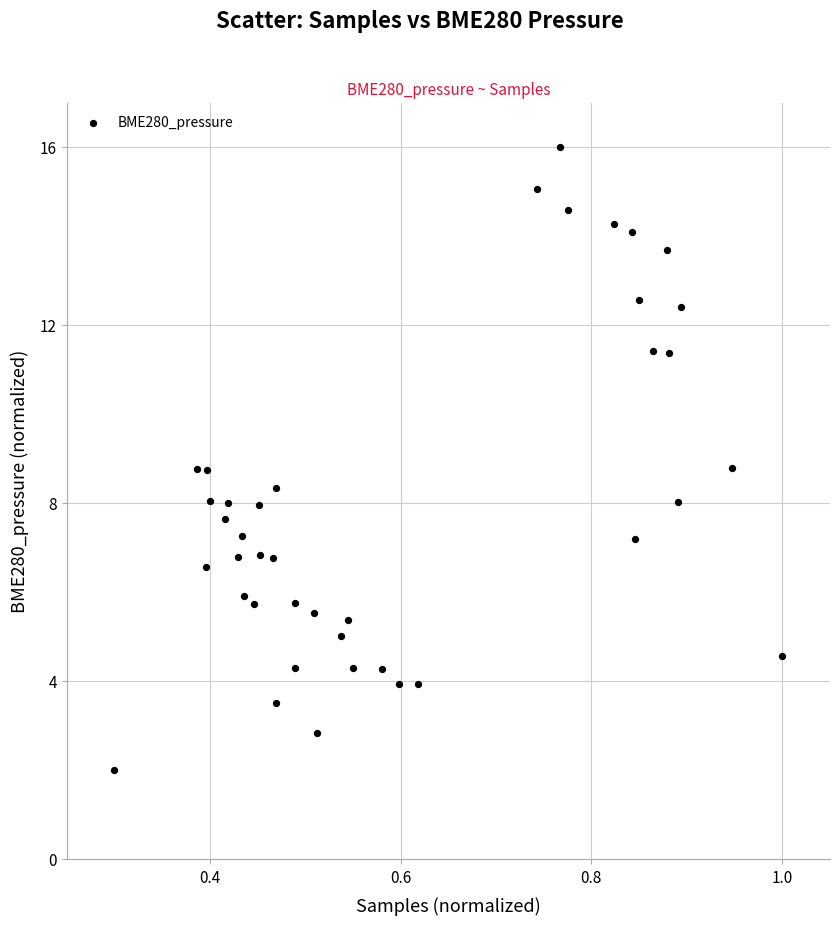

What is the range of X values (max minus min)?

0.7